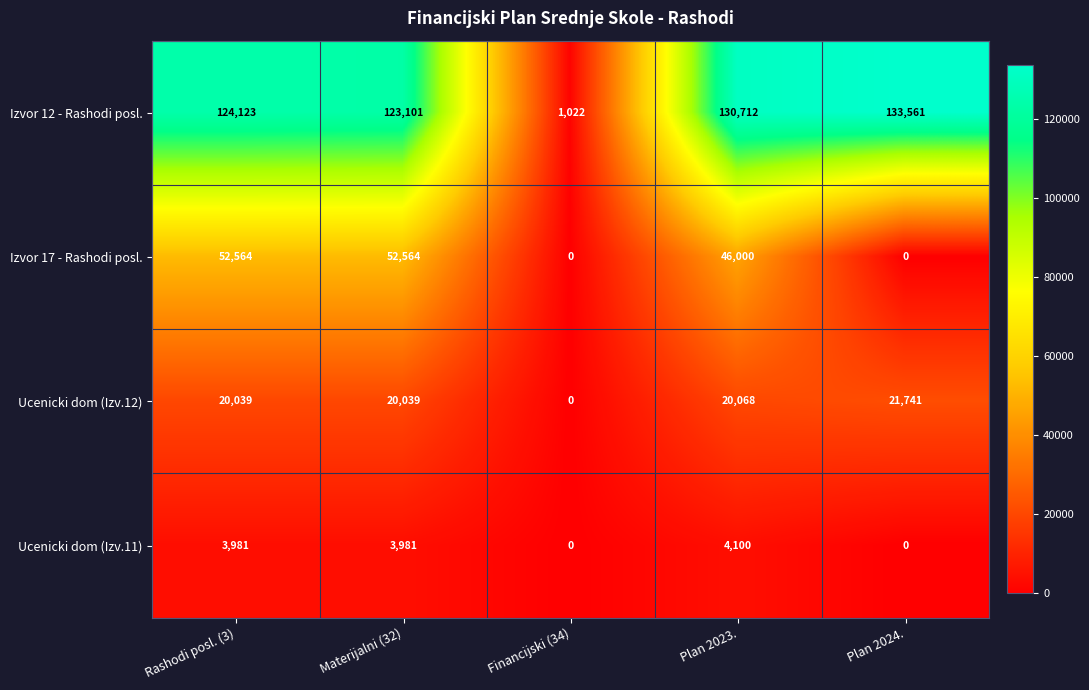

What is the difference between the second highest and minimum values in the Izvor 12 - Rashodi posl. series?

129690